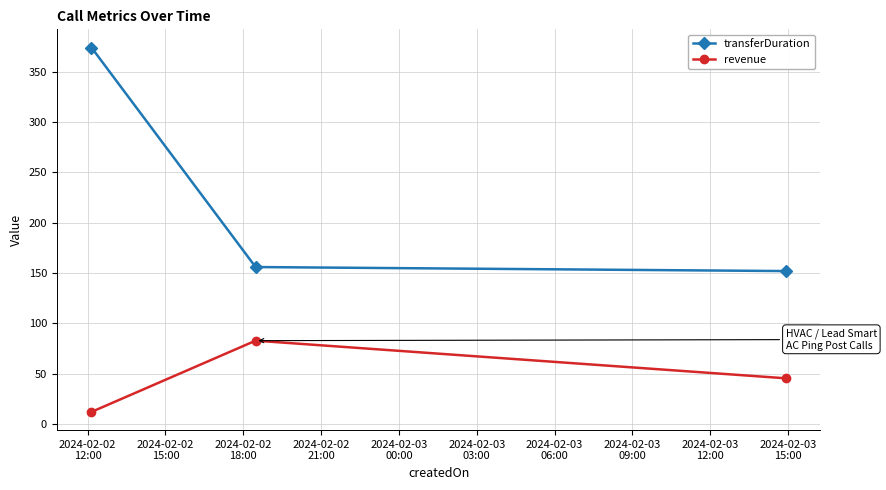

At how many categories does at least one series exceed 323?

1